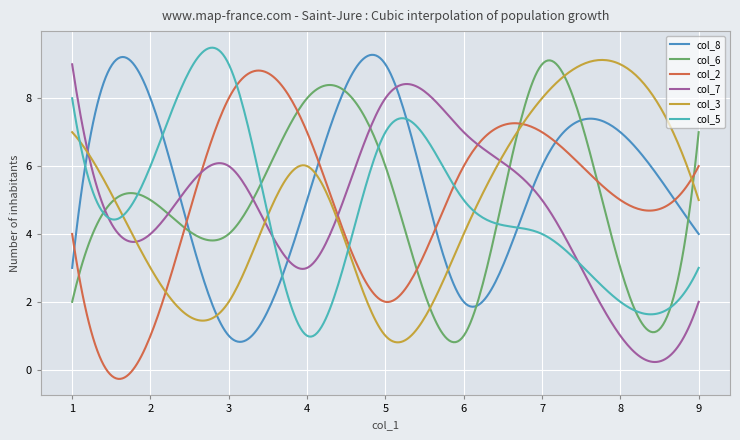

Which series has the largest total across all categories?

col_8